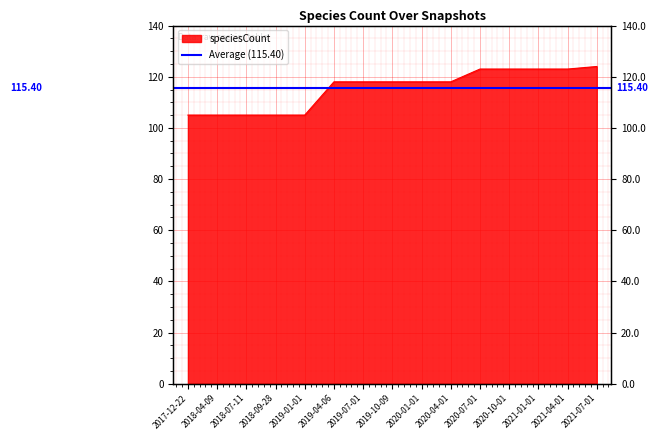

Where does the data first go above 118?

2020-07-01